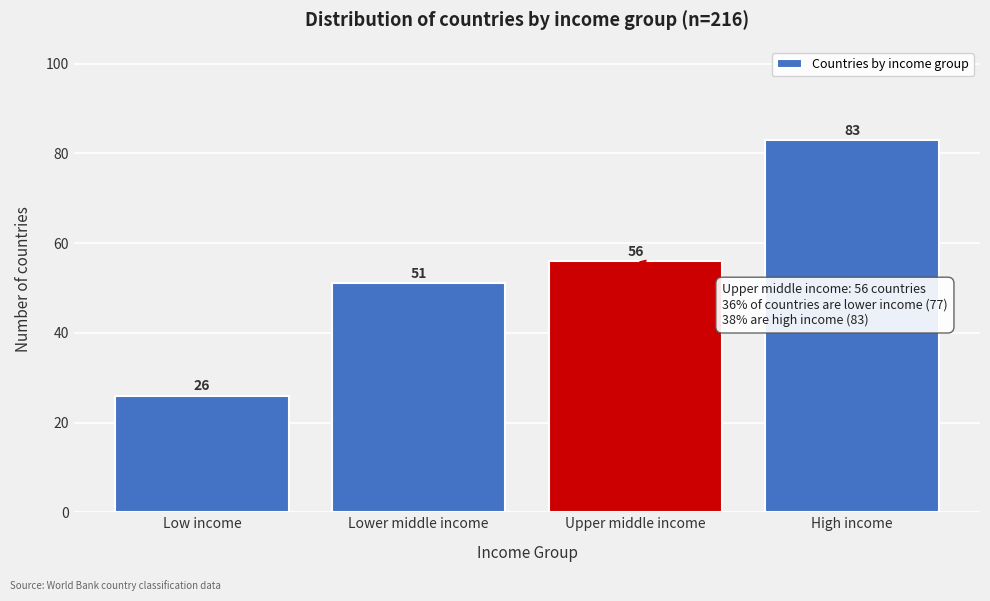

Reading left to right, list all the values displayed in this chart.

26	51	56	83